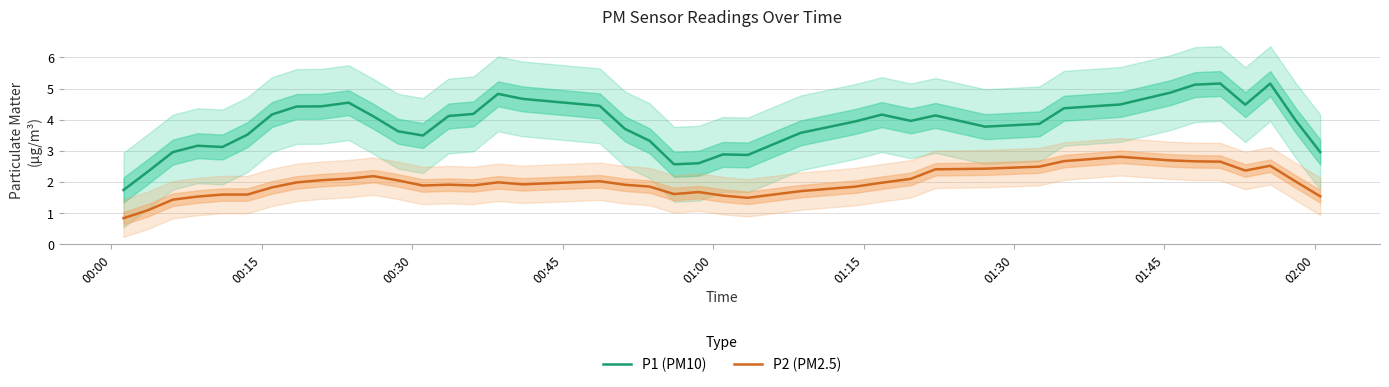

True or false: P1 (PM10) and P2 (PM2.5) intersect in this chart.

False